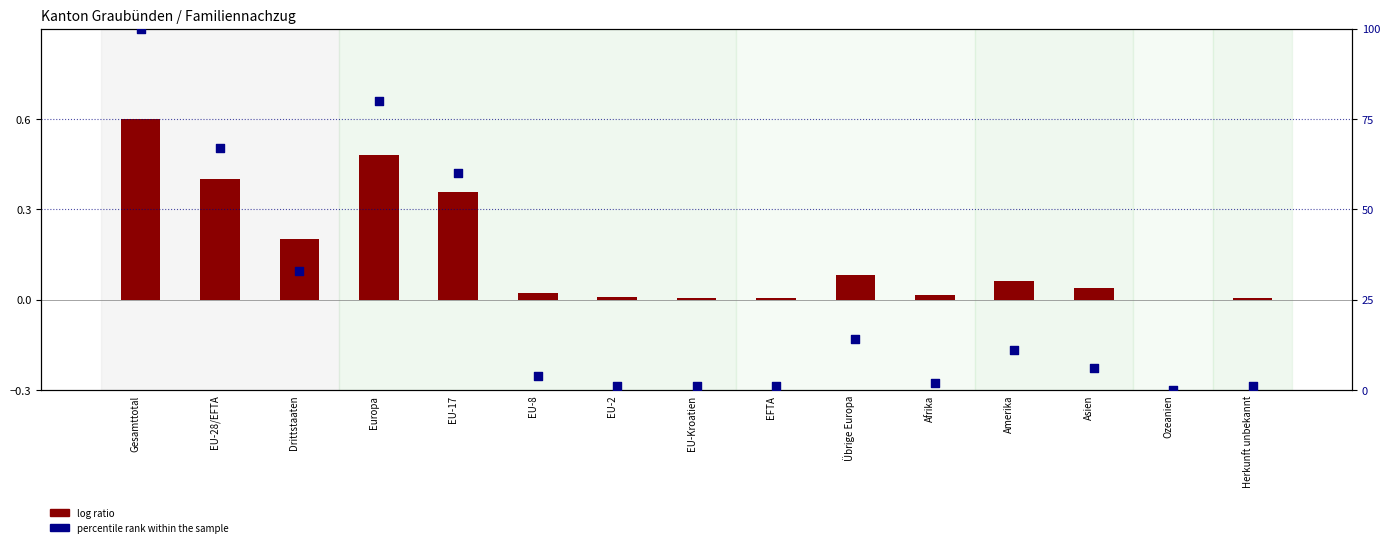

Which series has the largest total across all categories?

percentile rank within the sample